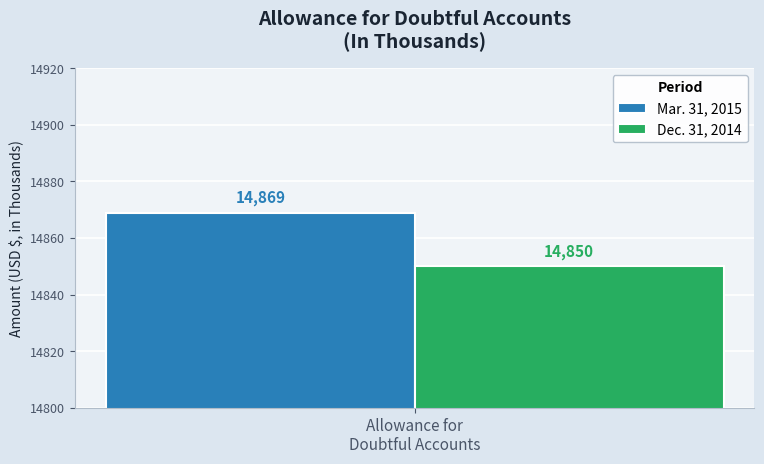

List the series in order of their overall mean, highest first.

Mar. 31, 2015, Dec. 31, 2014